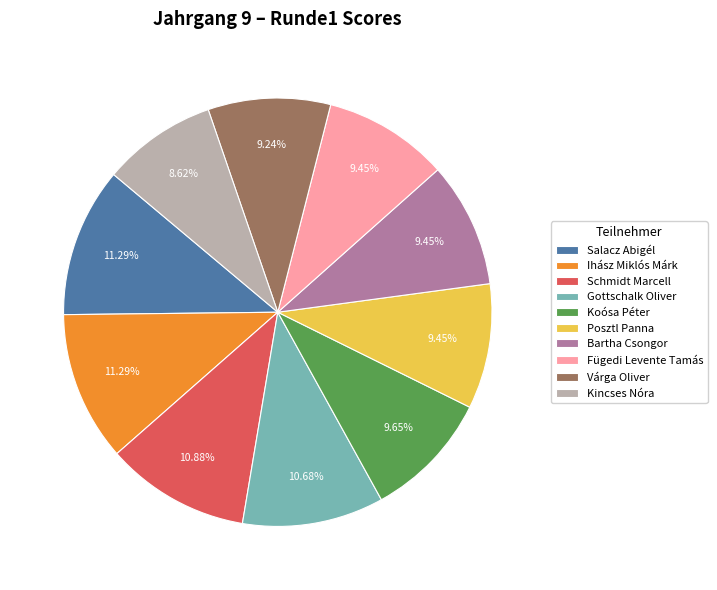

How much of the chart is everything except Schmidt Marcell?

89.1%